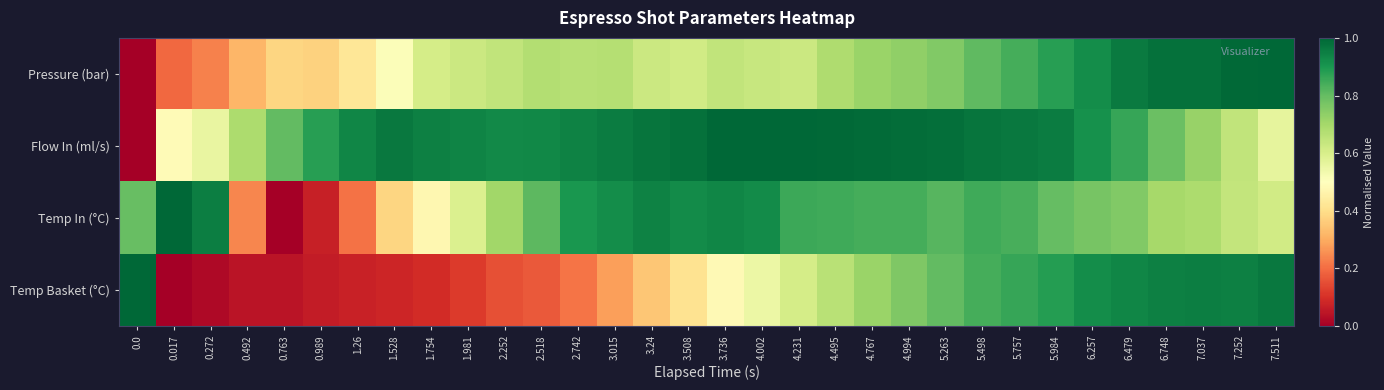

Reading right to left, extract all data points from this chart.

Pressure (bar): 7.511=1.0	7.252=1.0	7.037=1.0	6.748=1.0	6.479=1.0	6.257=0.9	5.984=0.9	5.757=0.8	5.498=0.8	5.263=0.8	4.994=0.7	4.767=0.7	4.495=0.7	4.231=0.6	4.002=0.6	3.736=0.6	3.508=0.6	3.24=0.6	3.015=0.7	2.742=0.7	2.518=0.7	2.252=0.6	1.981=0.6	1.754=0.6	1.528=0.5	1.26=0.4	0.989=0.4	0.763=0.4	0.492=0.3	0.272=0.2	0.017=0.2	0.0=0.0
Flow In (ml/s): 7.511=0.6	7.252=0.6	7.037=0.7	6.748=0.8	6.479=0.9	6.257=0.9	5.984=1.0	5.757=1.0	5.498=1.0	5.263=1.0	4.994=1.0	4.767=1.0	4.495=1.0	4.231=1.0	4.002=1.0	3.736=1.0	3.508=1.0	3.24=1.0	3.015=1.0	2.742=0.9	2.518=0.9	2.252=0.9	1.981=0.9	1.754=0.9	1.528=1.0	1.26=0.9	0.989=0.9	0.763=0.8	0.492=0.7	0.272=0.6	0.017=0.5	0.0=0.0
Temp In (°C): 7.511=0.6	7.252=0.6	7.037=0.7	6.748=0.7	6.479=0.8	6.257=0.8	5.984=0.8	5.757=0.8	5.498=0.8	5.263=0.8	4.994=0.8	4.767=0.8	4.495=0.8	4.231=0.9	4.002=0.9	3.736=0.9	3.508=0.9	3.24=0.9	3.015=0.9	2.742=0.9	2.518=0.8	2.252=0.7	1.981=0.6	1.754=0.5	1.528=0.4	1.26=0.2	0.989=0.1	0.763=0.0	0.492=0.2	0.272=0.9	0.017=1.0	0.0=0.8
Temp Basket (°C): 7.511=1.0	7.252=0.9	7.037=1.0	6.748=0.9	6.479=0.9	6.257=0.9	5.984=0.9	5.757=0.9	5.498=0.8	5.263=0.8	4.994=0.8	4.767=0.7	4.495=0.7	4.231=0.6	4.002=0.5	3.736=0.5	3.508=0.4	3.24=0.3	3.015=0.3	2.742=0.2	2.518=0.2	2.252=0.2	1.981=0.1	1.754=0.1	1.528=0.1	1.26=0.1	0.989=0.1	0.763=0.0	0.492=0.0	0.272=0.0	0.017=0.0	0.0=1.0